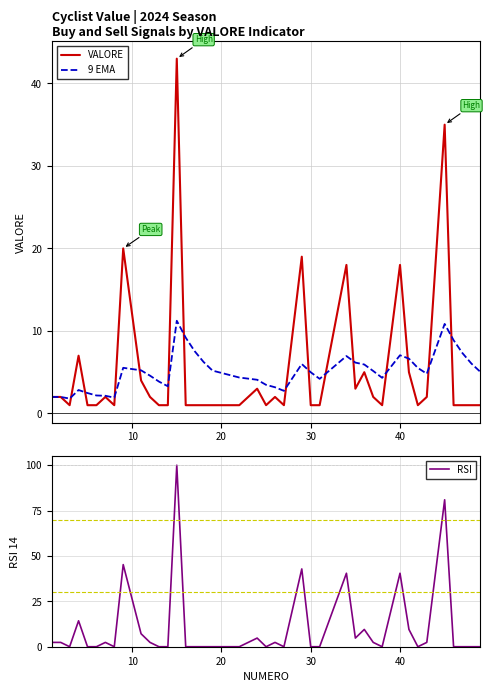

How many interior local valleys does the VALORE series have?

7